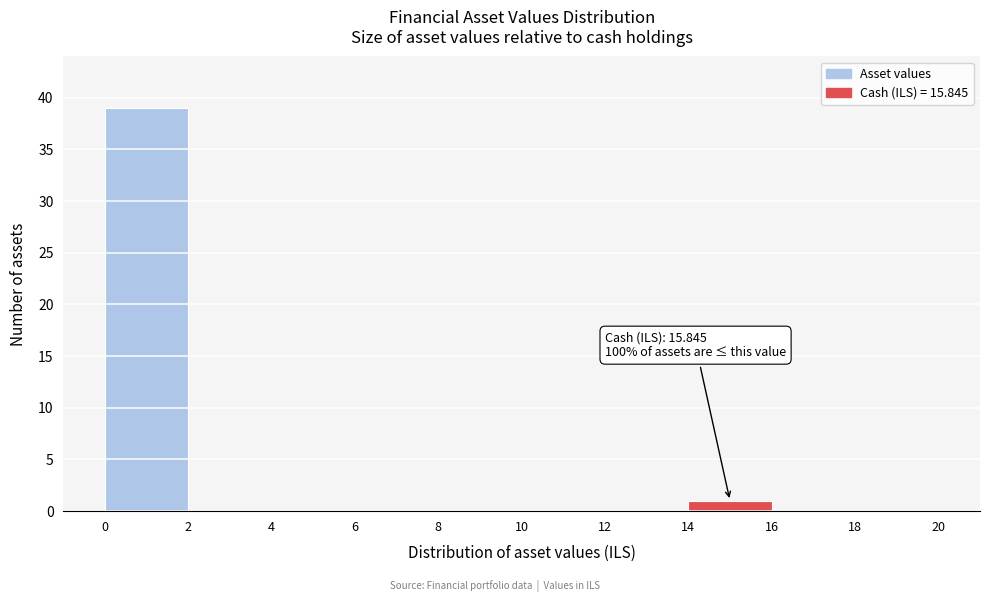

Over which range of the x-axis is the bar tallest?

0 to 2